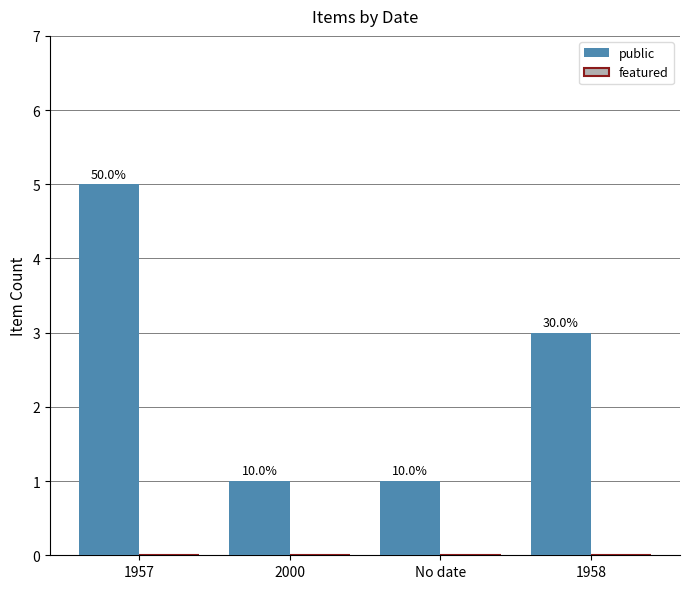

What is the greatest value displayed?

5